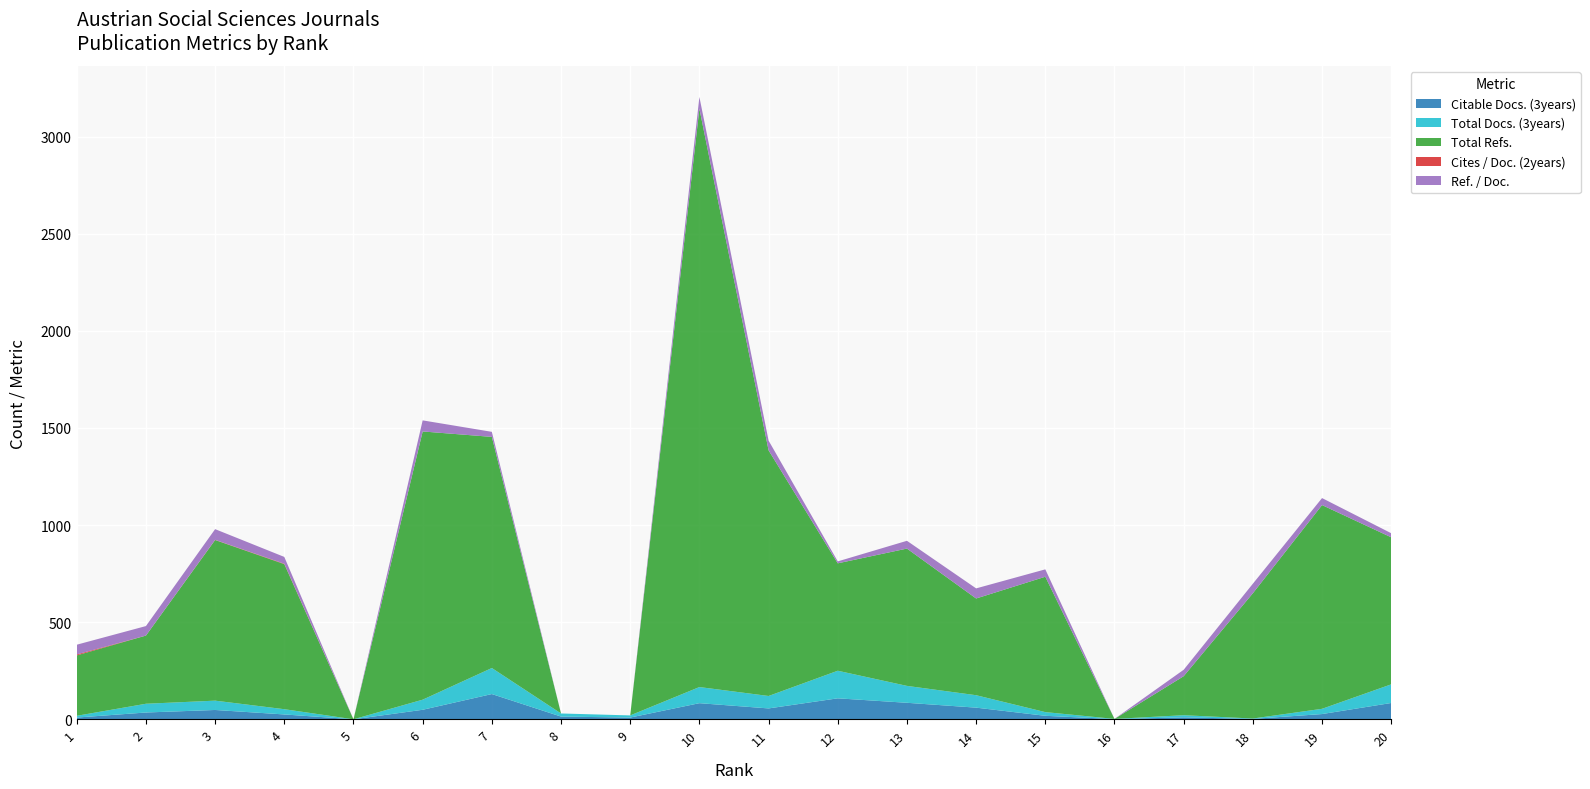

Reading left to right, what are all the values shown in this chart?

Citable Docs. (3years): 9	35	48	25	0	49	130	14	9	83	56	108	85	60	18	1	10	2	27	84
Total Docs. (3years): 9	45	48	27	0	52	134	16	11	83	64	142	87	64	19	1	11	2	27	96
Total Refs.: 311	351	827	747	0	1381	1190	0	0	2978	1265	553	707	498	697	0	201	645	1049	757
Cites / Doc. (2years): 5	0	1	2	0	0	0	0	0	0	0	0	0	0	0	0	0	0	0	0
Ref. / Doc.: 50	49	55	35	0	57	26	0	0	60	50	10	40	52	38	0	33	49	36	21